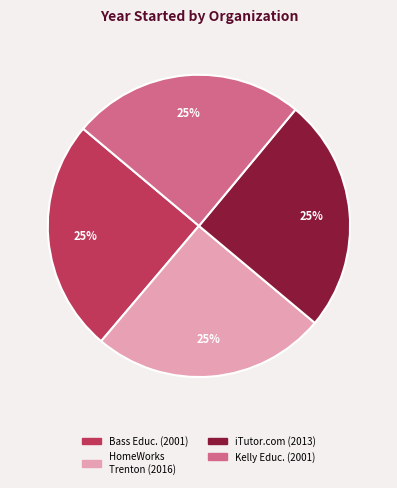

Is there any slice that represents more than half of the pie?

No